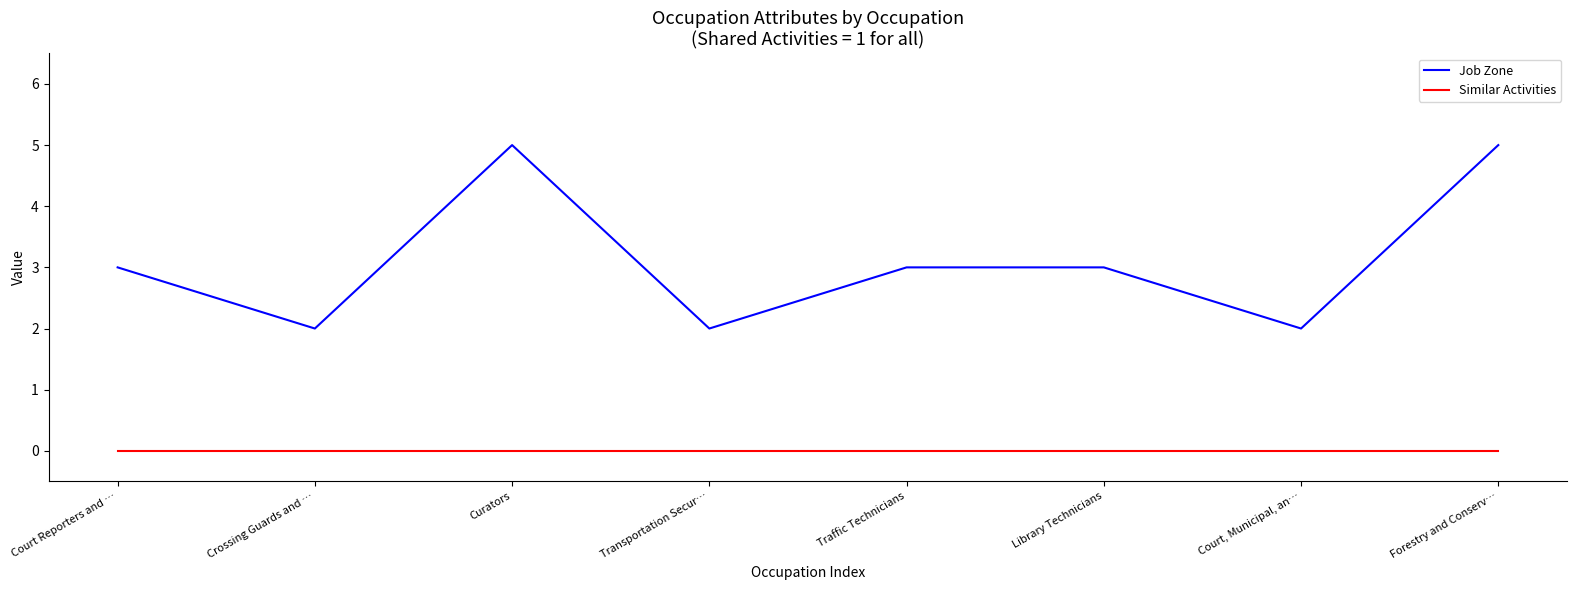

What is the approximate value of Job Zone at Traffic Technicians?

3